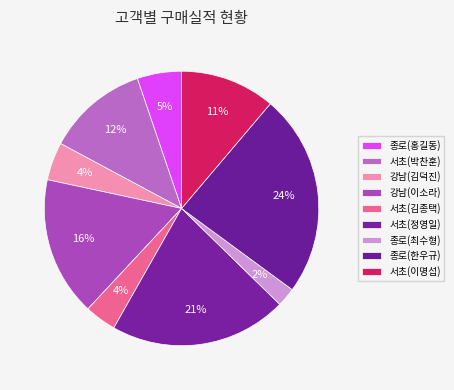

Count the number of slices in the pie.

9